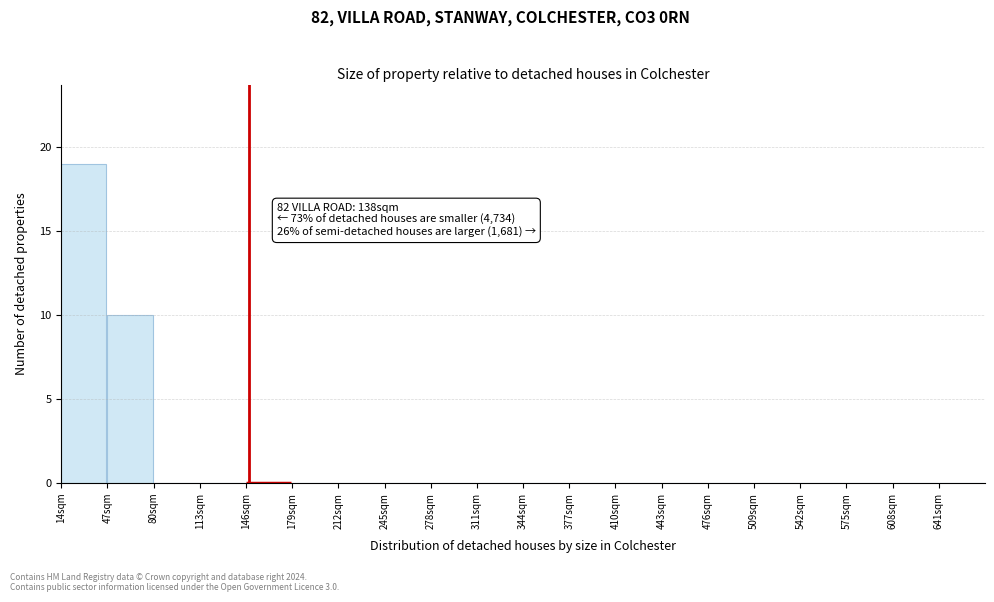

Which range on the x-axis has the tallest bar?

14 to 47